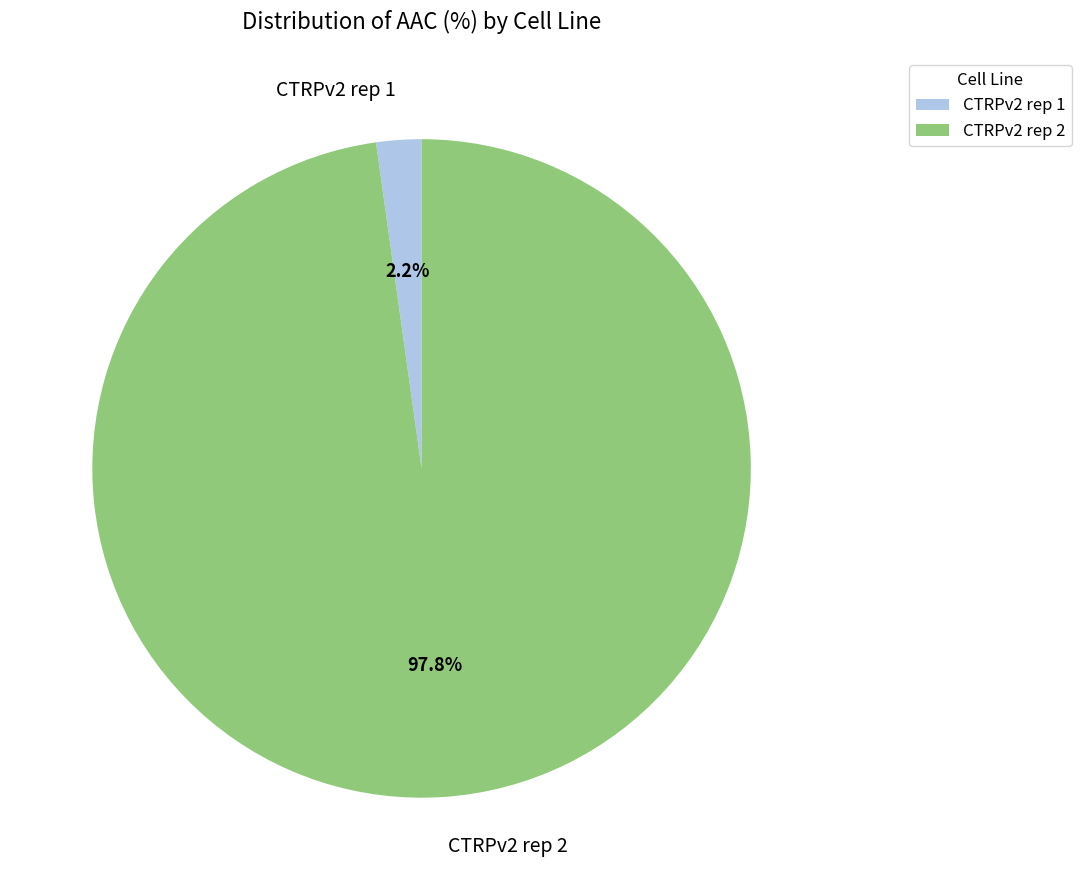

To the nearest percent, what is the combined percentage of CTRPv2 rep 1 and CTRPv2 rep 2?

100%